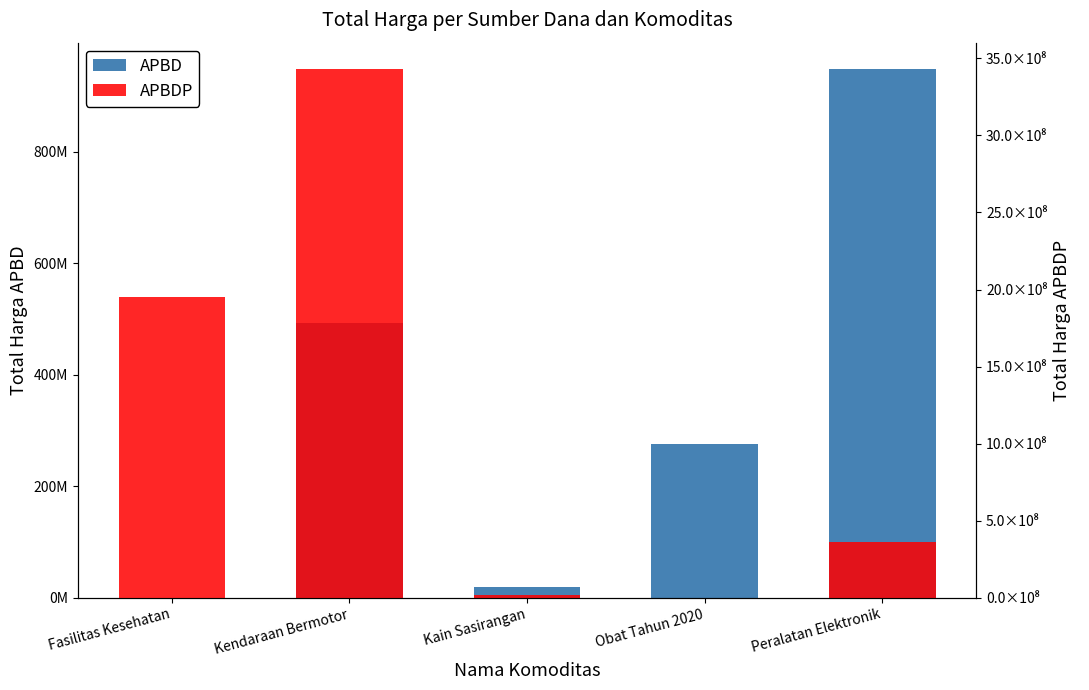

Is the value of APBDP at Kendaraan Bermotor greater than the value of APBD at Fasilitas Kesehatan?

Yes